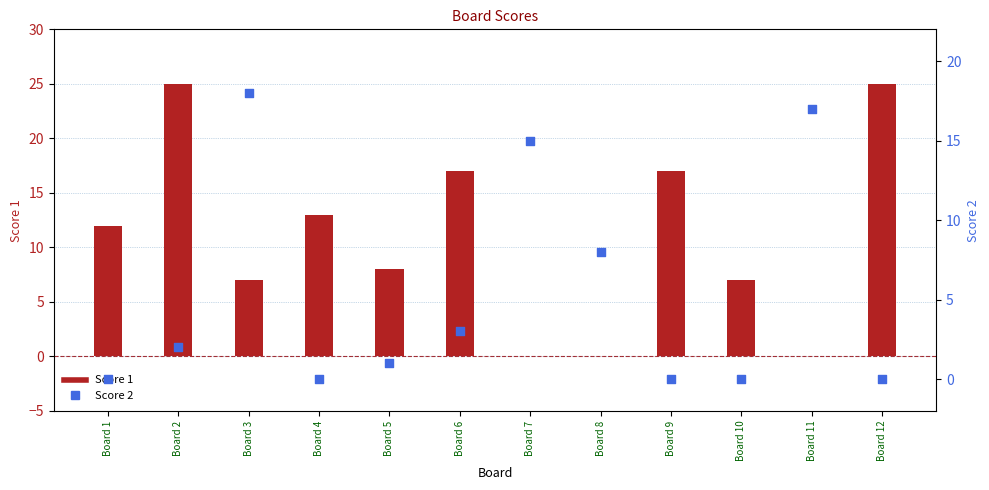

Which series contains the highest Y value?

Score 1